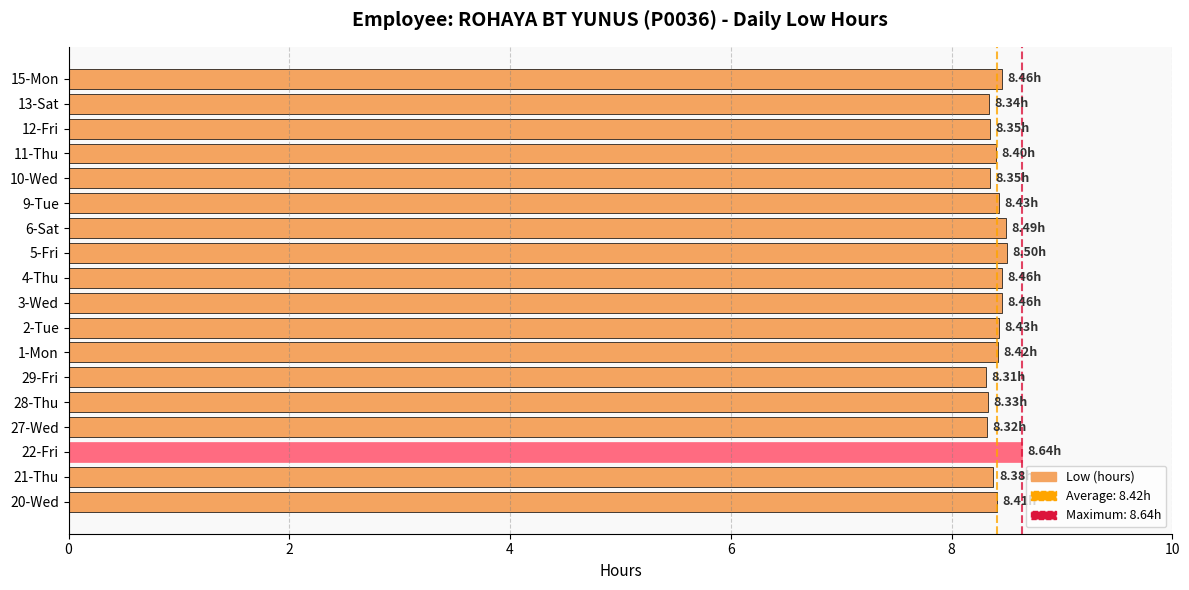

What is the average value?

8.4